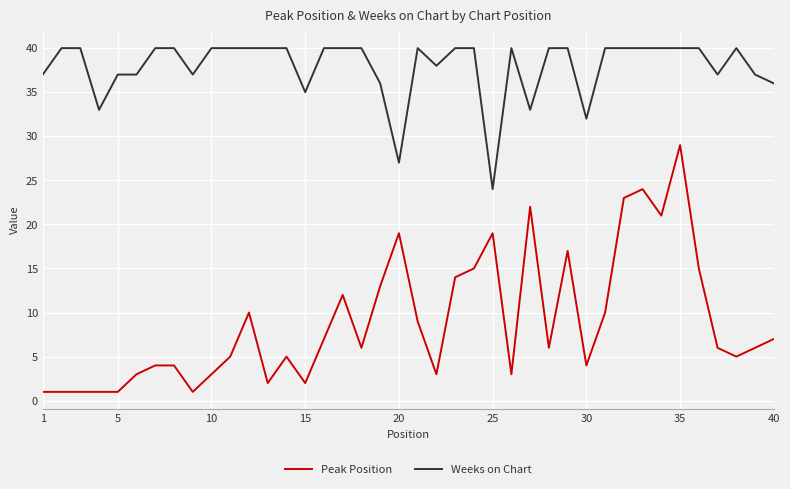

Does the chart display data point markers on the line(s)?

No